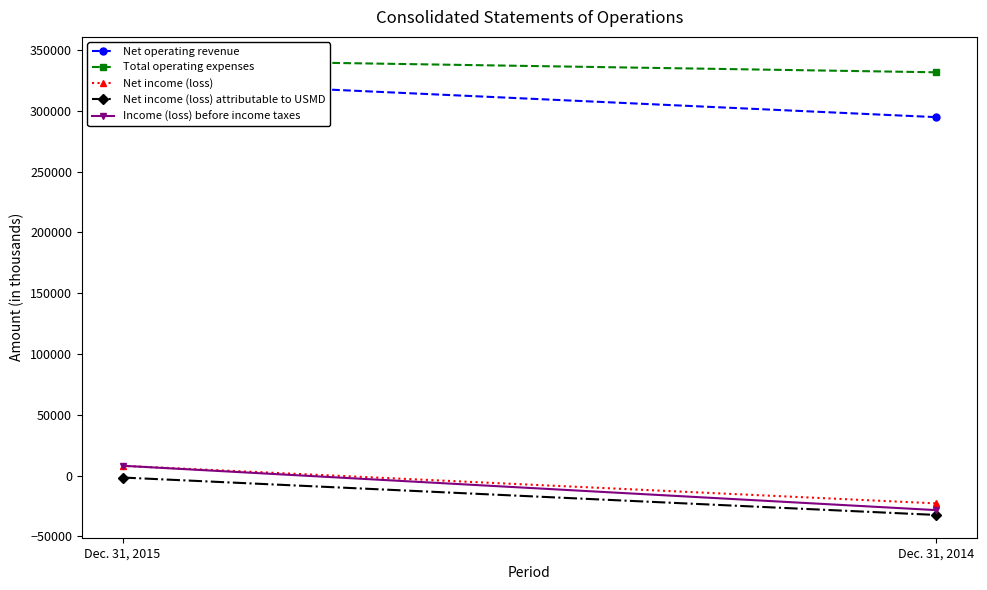

What is the sum of the Net operating revenue values at Dec. 31, 2014 and Dec. 31, 2015?

619918